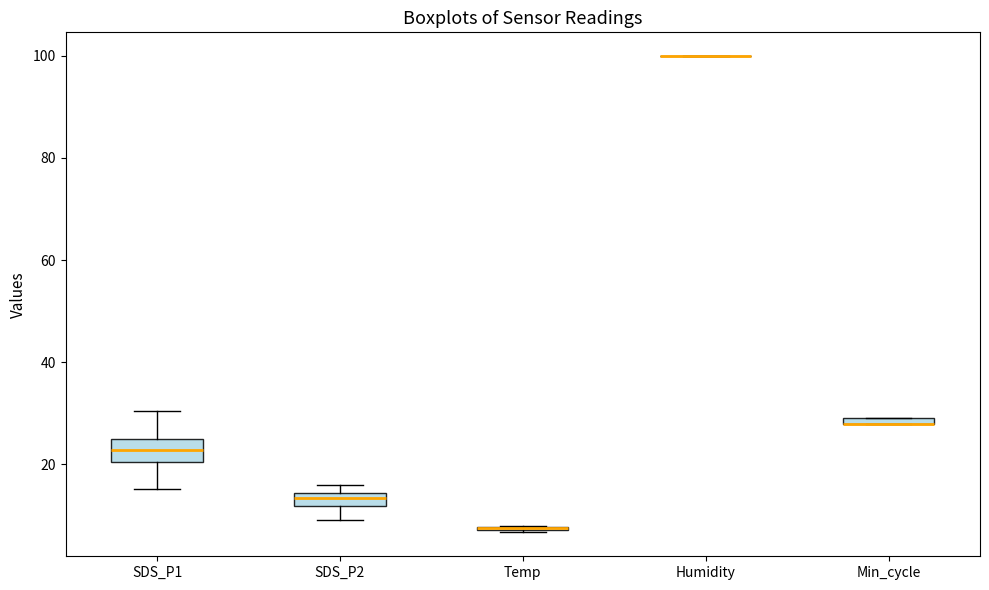

Comparing the boxes themselves (not the whiskers), which one is the tallest?

SDS_P1